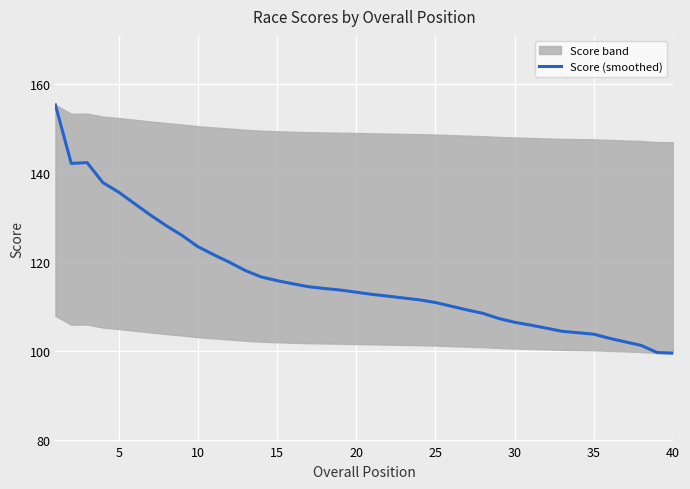

What is the smallest value displayed?

99.5